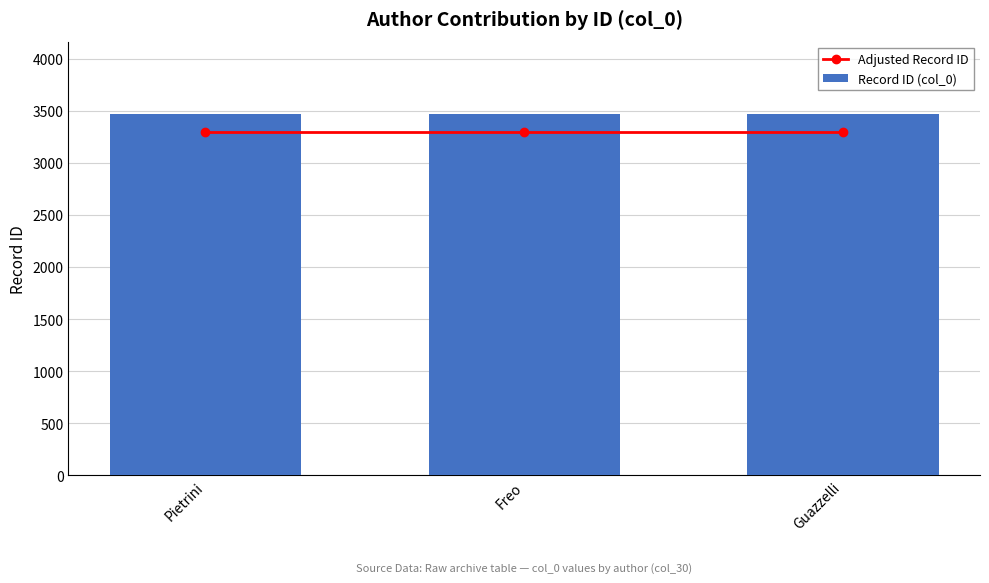

Are the bars horizontal?

No